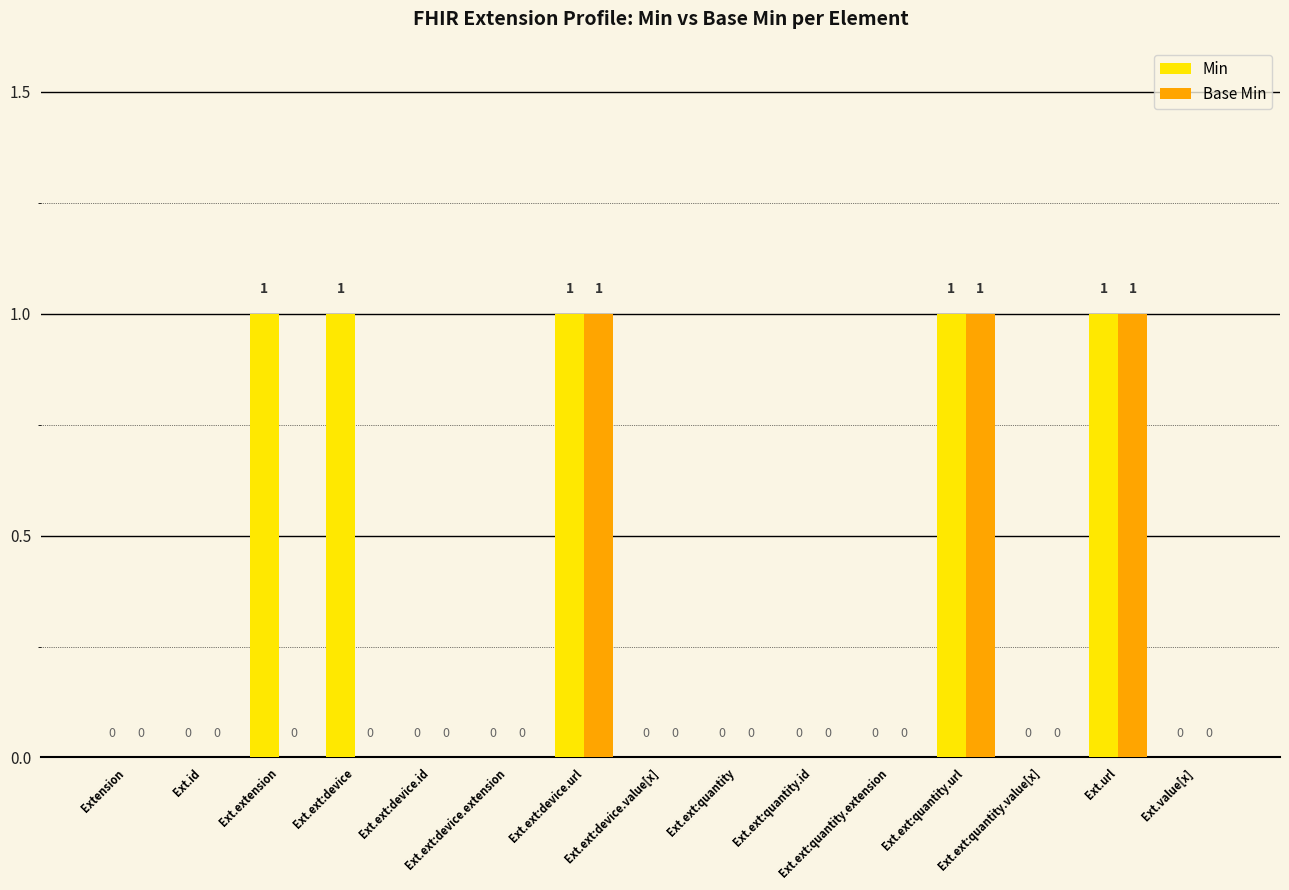

Which series has the largest total across all categories?

Min